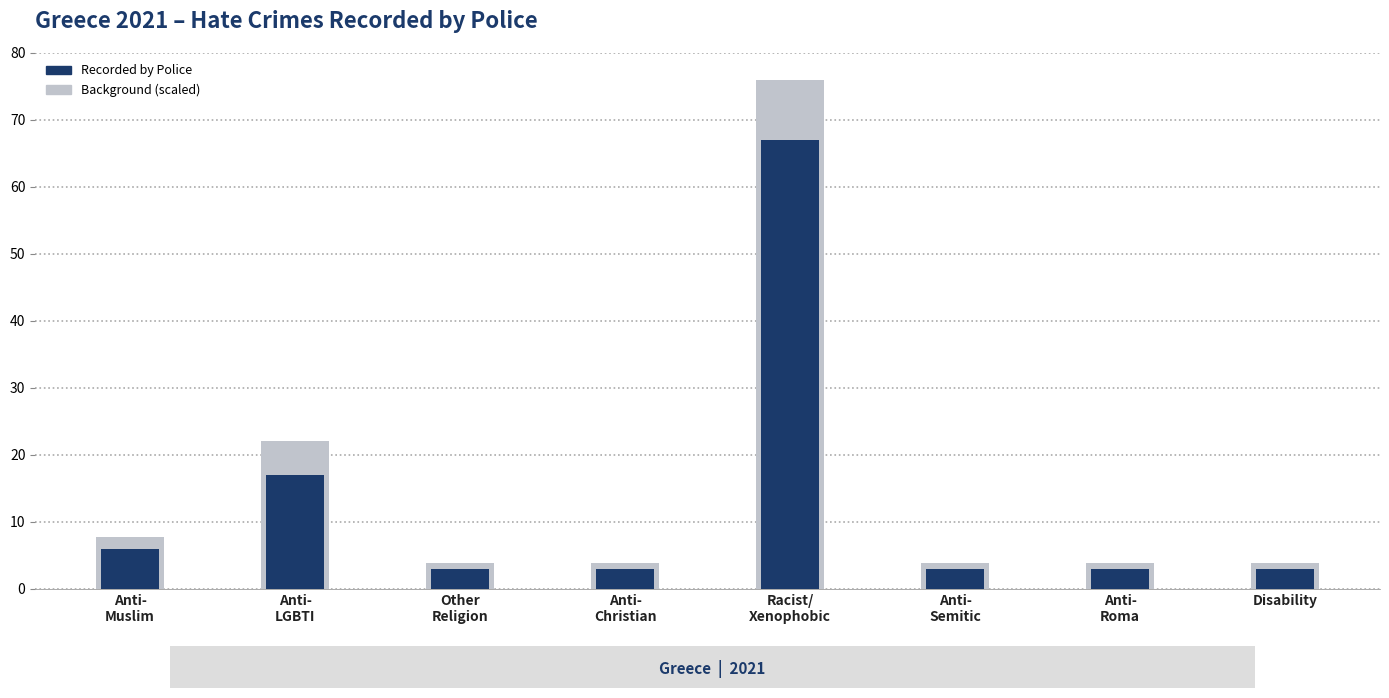

What position from the left is Disability?

8